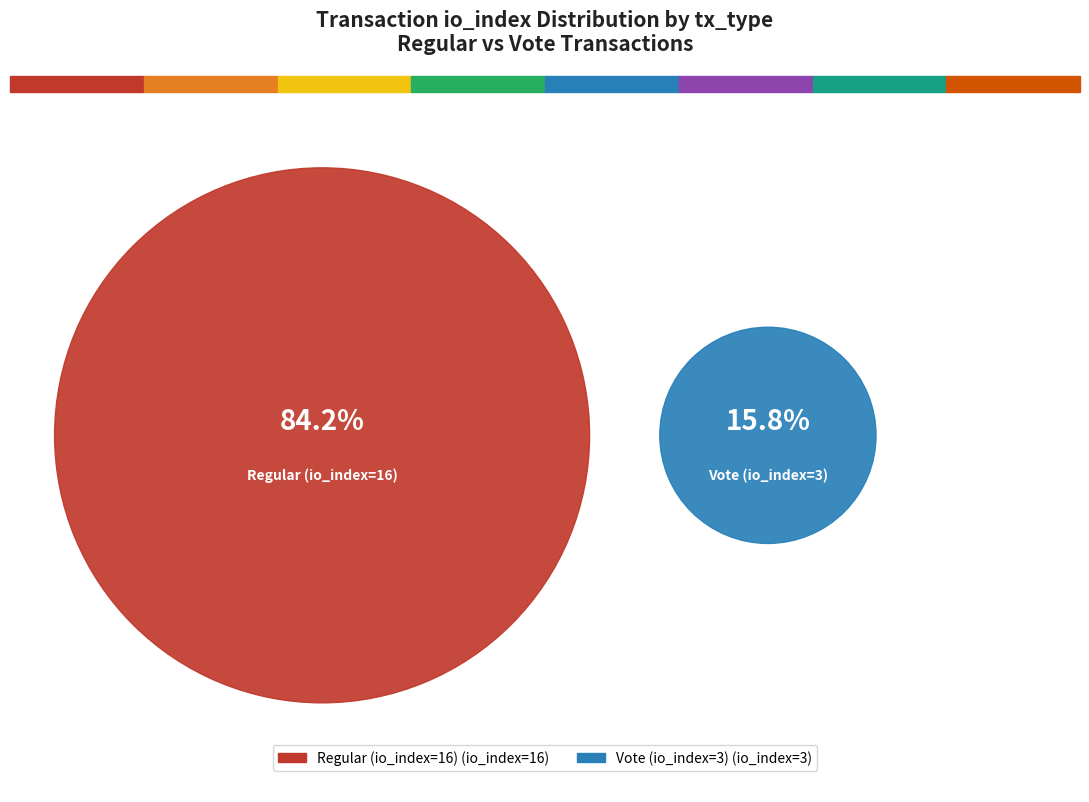

Which has a higher value, Regular (io_index=16) or Vote (io_index=3)?

Regular (io_index=16)